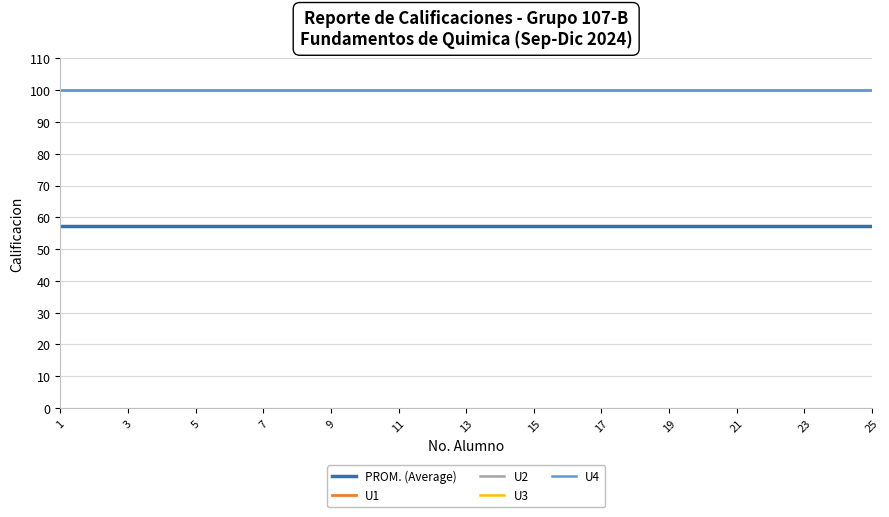

Is this an area chart (filled region under the line)?

No